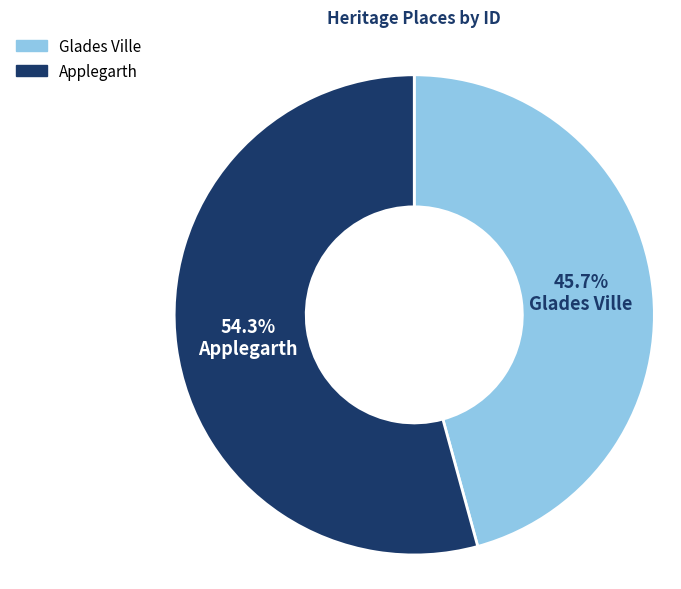

Does Glades Ville account for over 50% of the chart?

No